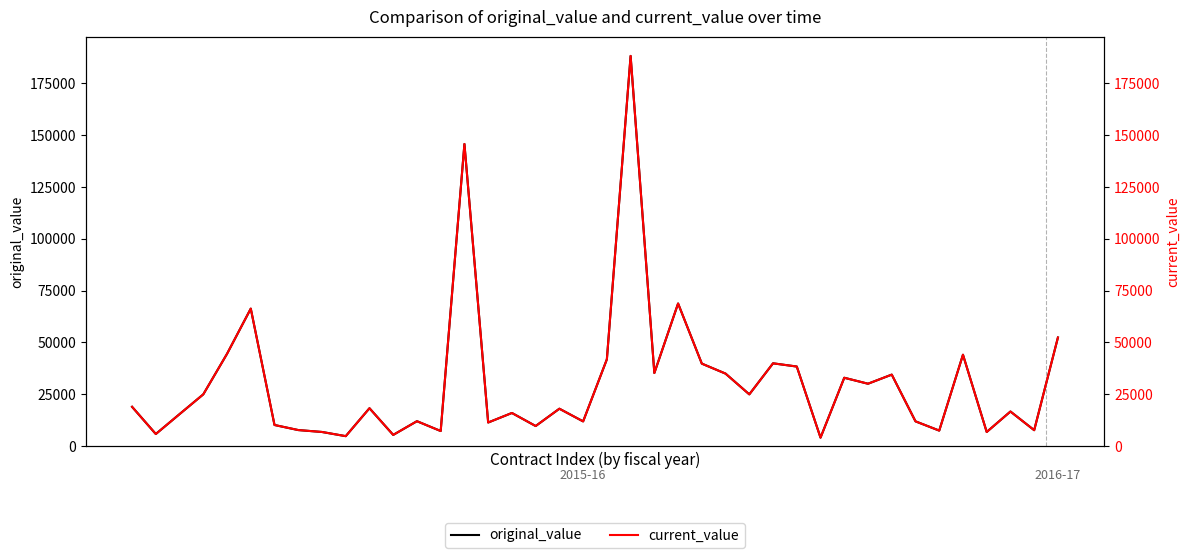

Which label corresponds to the smallest value in the chart?

29